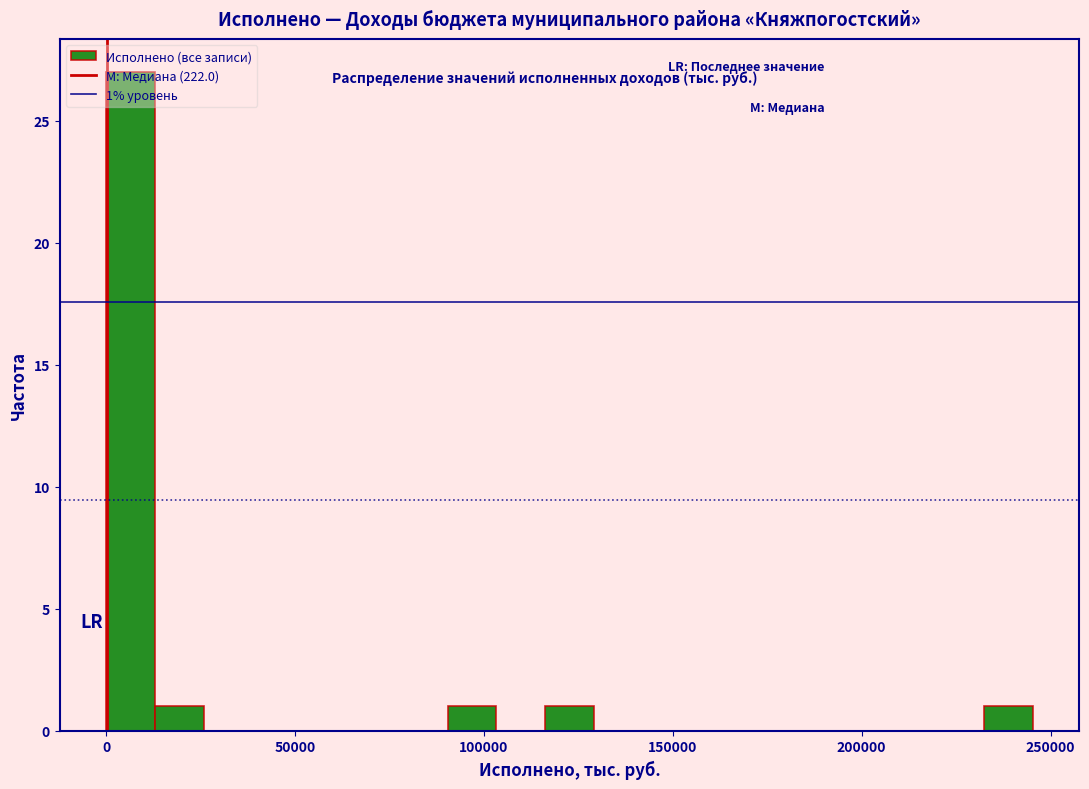

Read against the x-axis, roughly where is the centre of the tallest bar?

5000